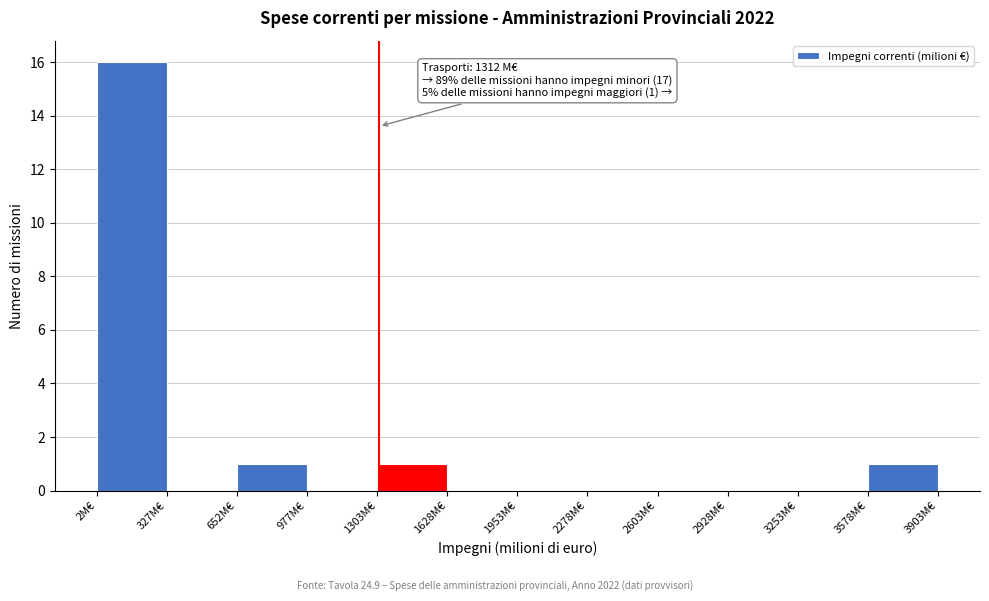

Which range on the x-axis has the tallest bar?

0 to 350